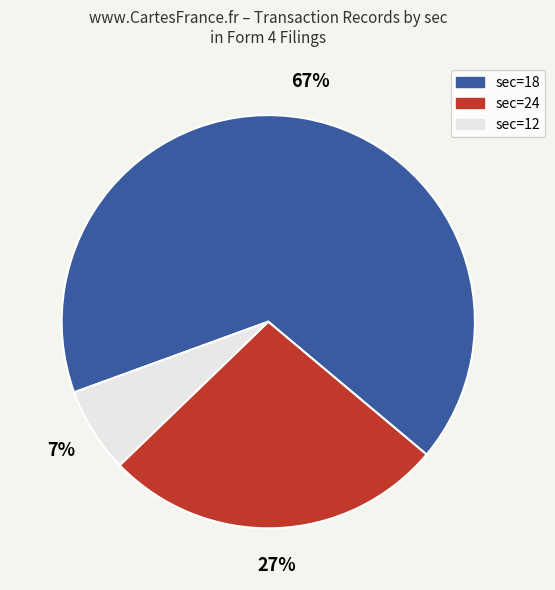

Which slice is the largest?

sec=18